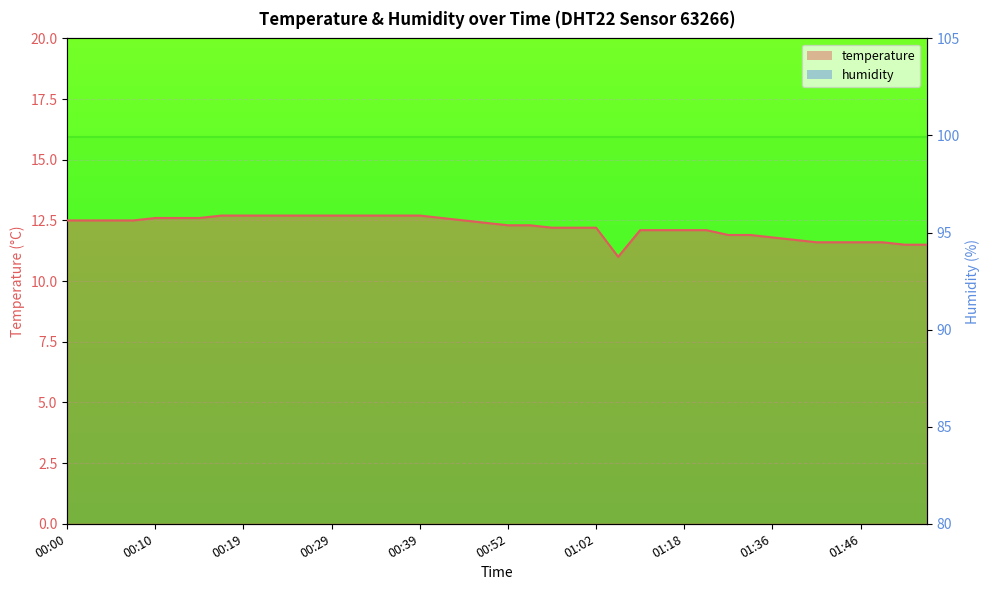

Between 00:22 and 00:39, which is larger?

00:22